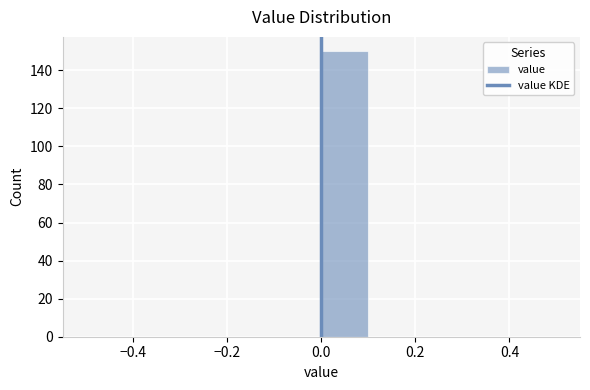

Reading left to right, transcribe this chart: for each bar, give the range it covers on the x-axis and its height. The values are not printed on the chart, so give them approximately, as read against the axis.

-0.5 to -0.4: 0
-0.4 to -0.3: 0
-0.3 to -0.2: 0
-0.2 to -0.1: 0
-0.1 to 0.0: 0
0.0 to 0.1: 150
0.1 to 0.2: 0
0.2 to 0.3: 0
0.3 to 0.4: 0
0.4 to 0.5: 0